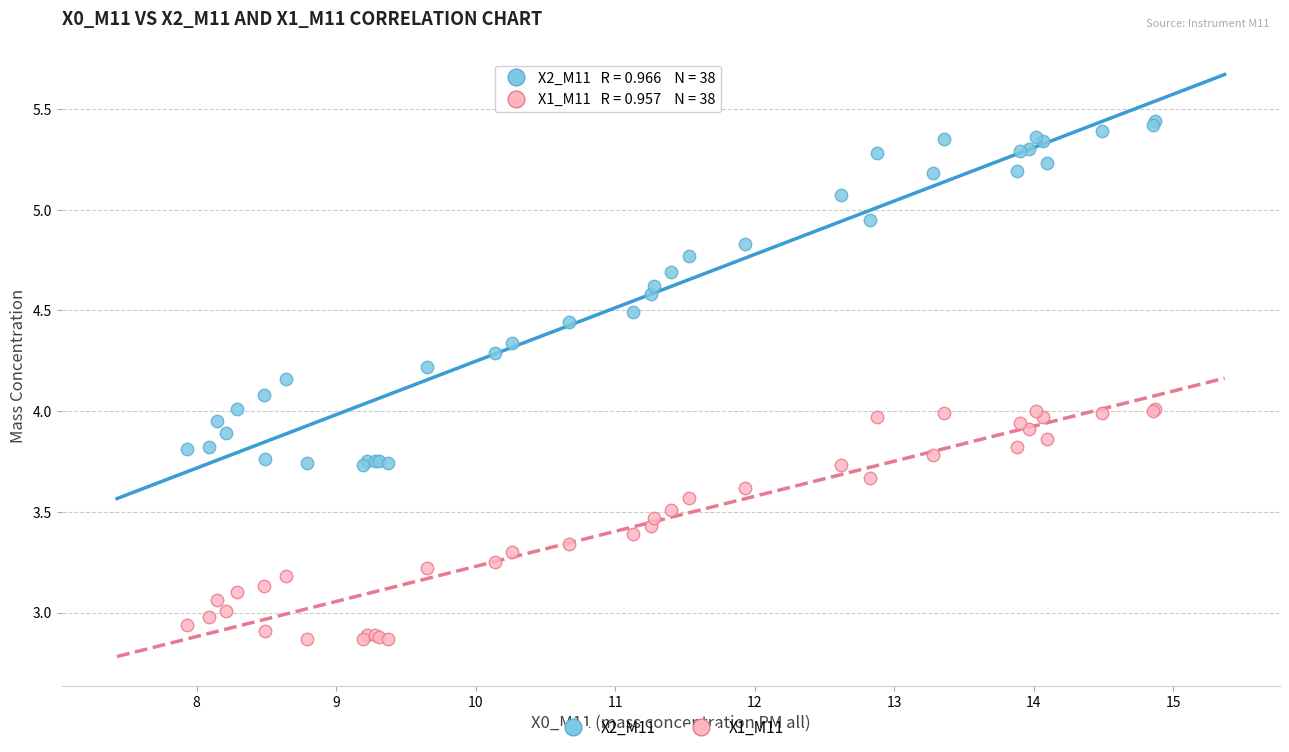

Which series has the widest spread of Y values?

X2_M11